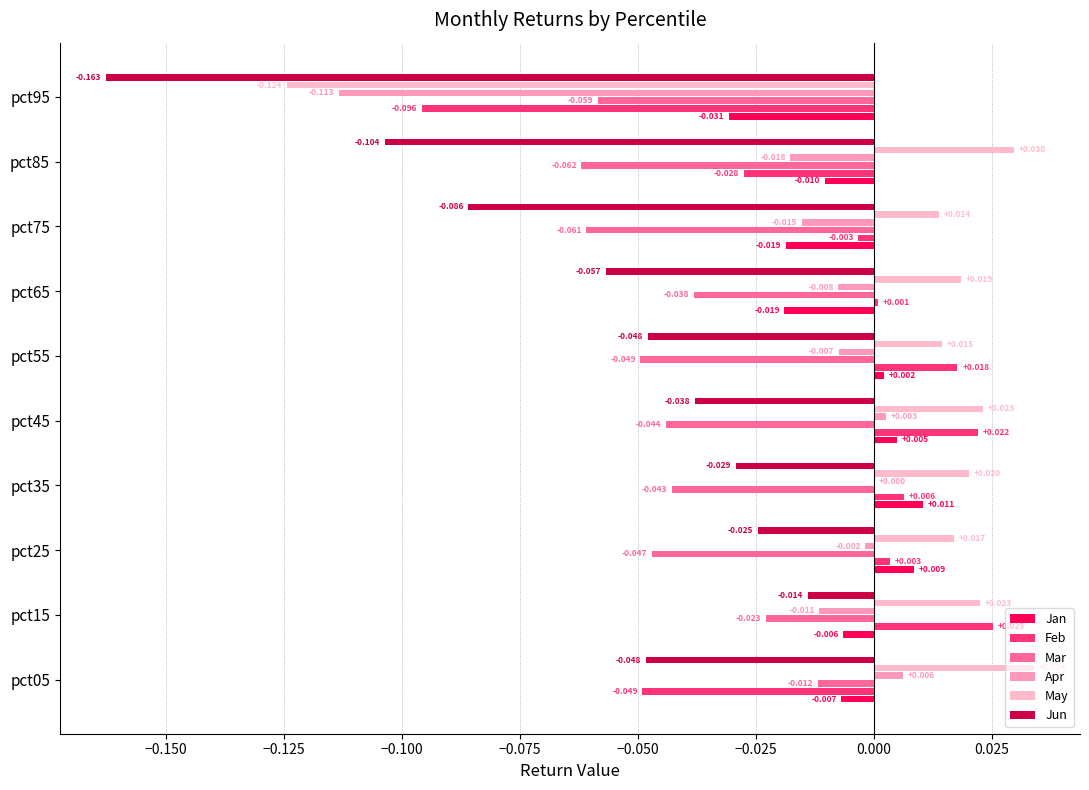

What is the difference between the maximum and minimum values in the Mar series?

0.1